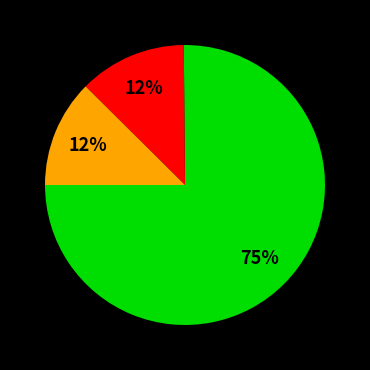

Is there a majority slice in this chart?

Yes